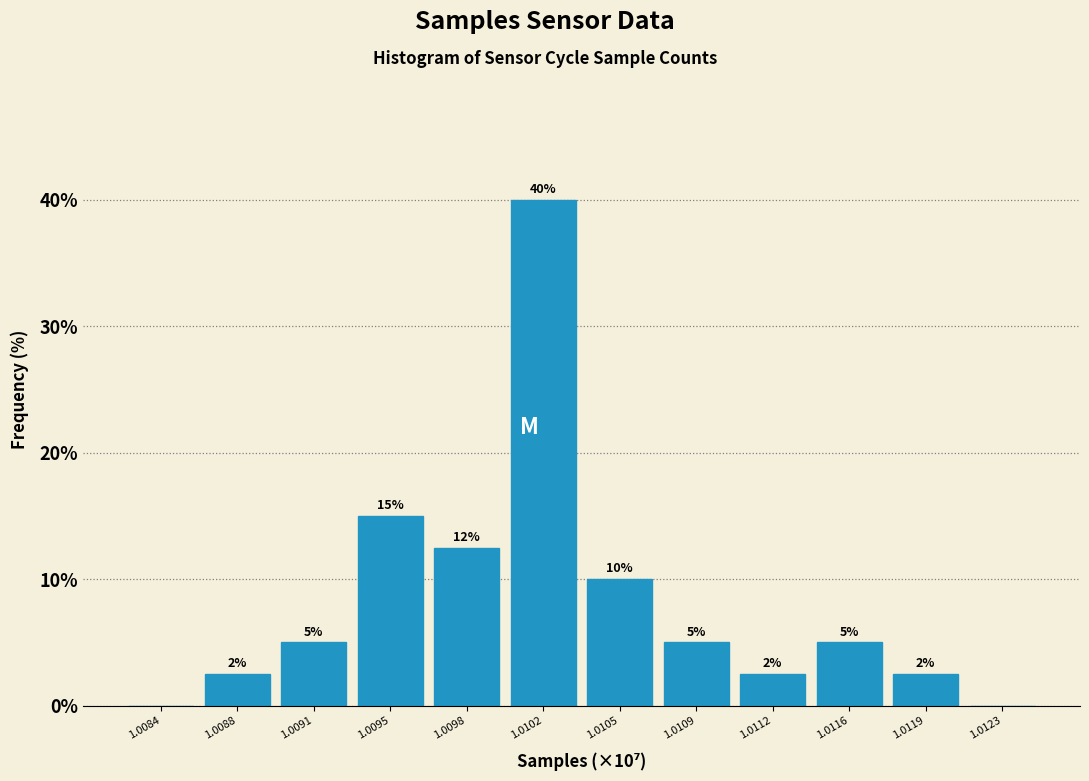

What is the greatest value displayed?

40.0